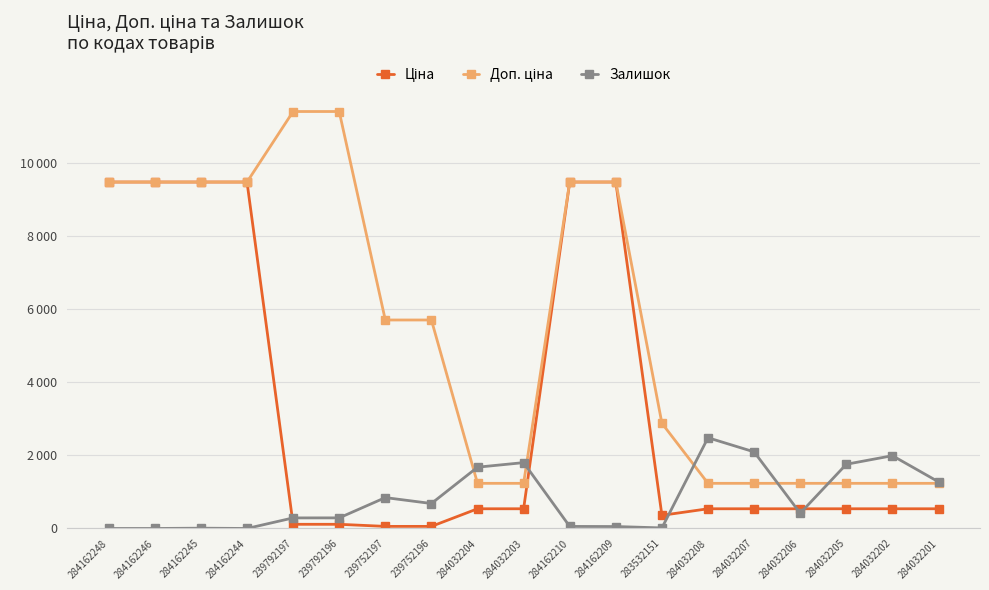

Is this an area chart (filled region under the line)?

No